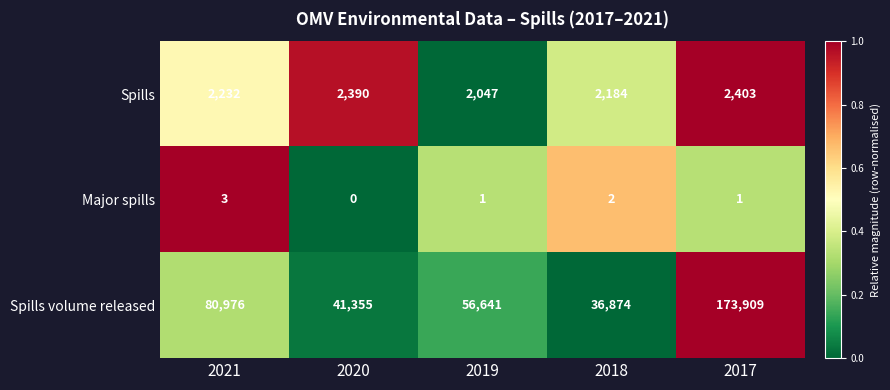

At which category is the sum across all series the highest?

2017